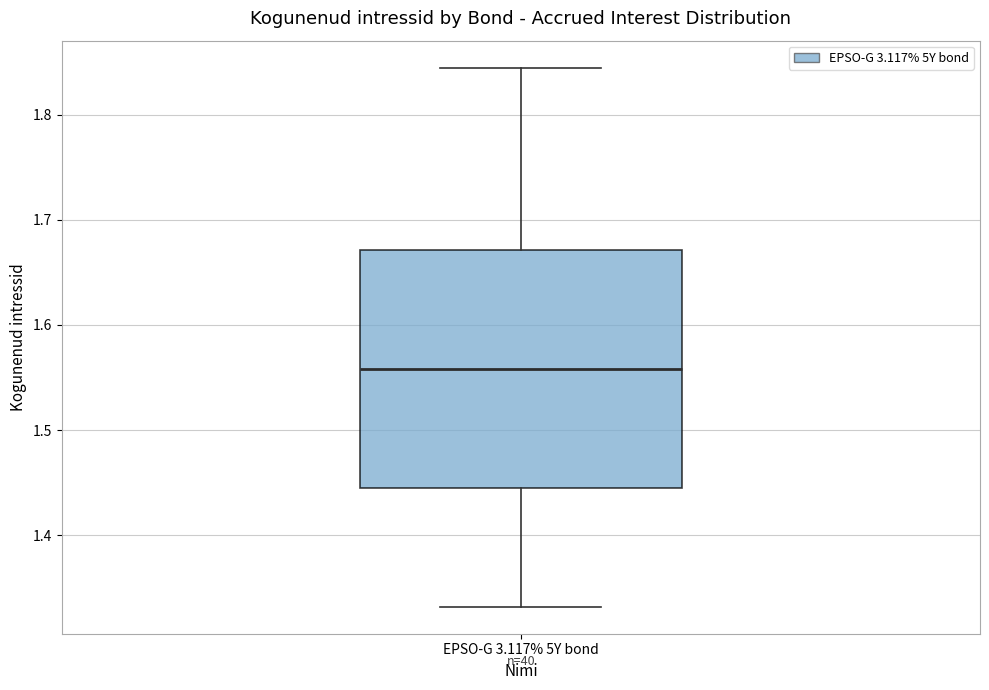

Where does the median line of the box for EPSO-G 3.117% 5Y bond sit on the y-axis? The values are not printed on the chart, so give them approximately, as read against the axis.

1.56